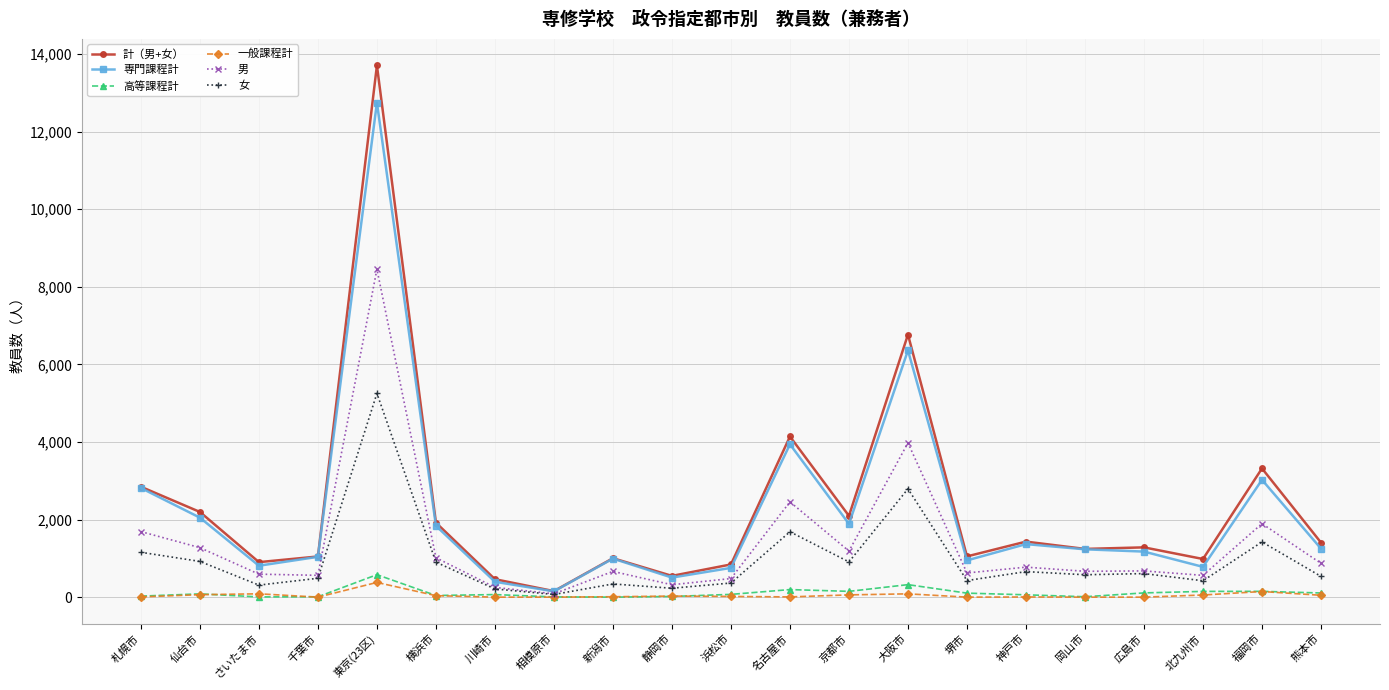

How many values in the 高等課程計 series are below 71?

10